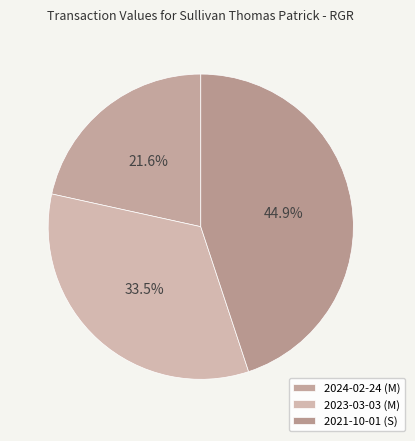

What portion of the pie excludes 2024-02-24 (M)?

78.4%